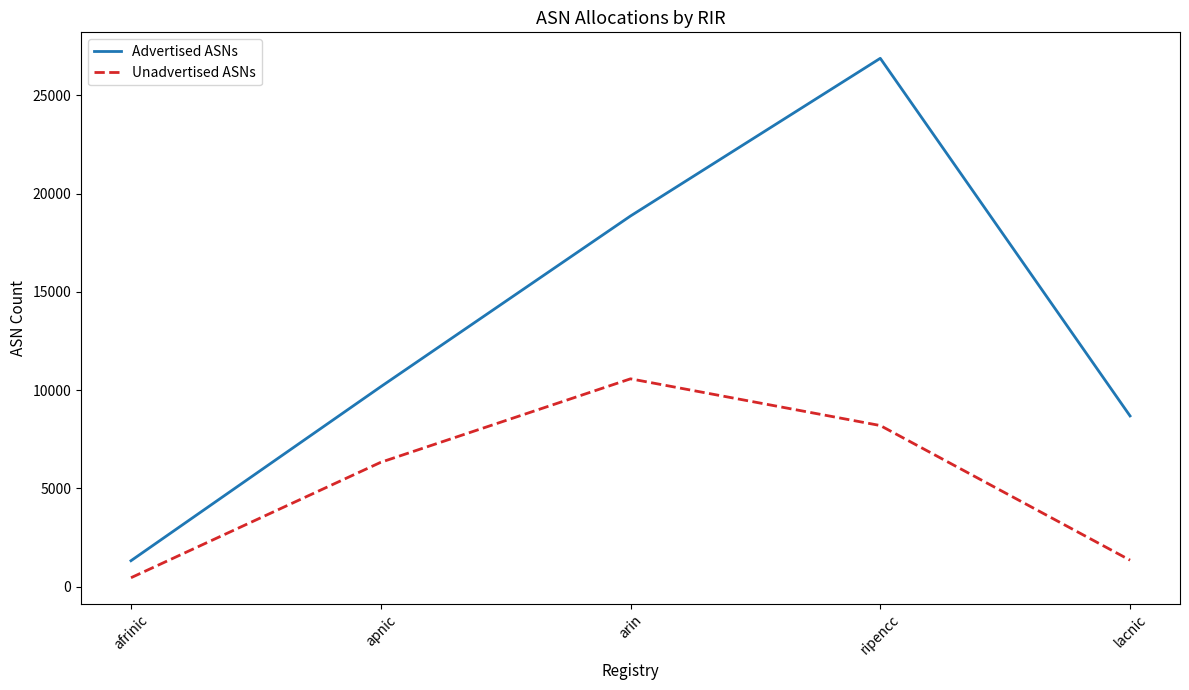

True or false: Advertised ASNs has more than 2 points higher than both neighbors.

False